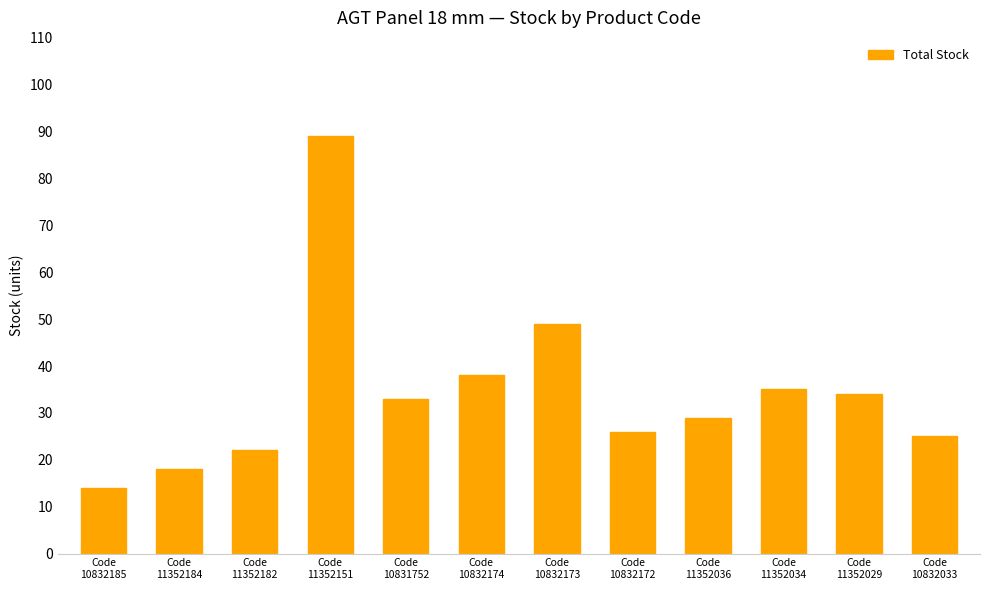

The chart shows a value of 55 at Code
11352029. True or false?

False